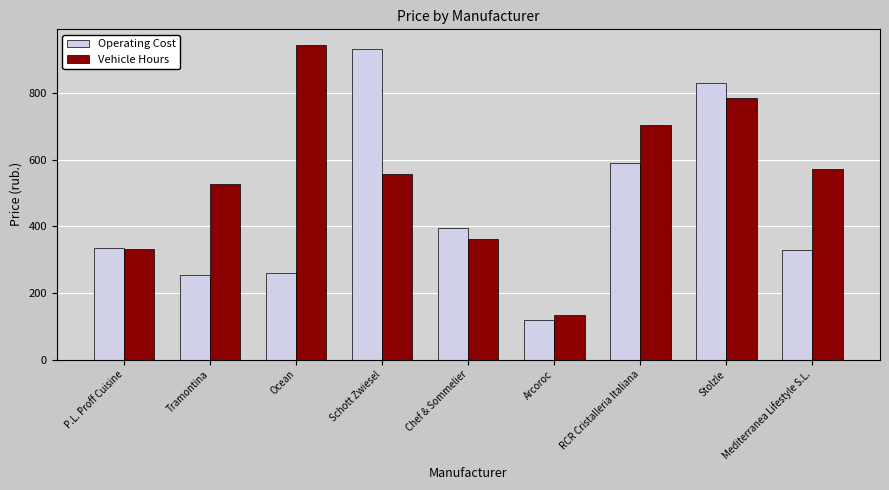

Reading left to right, transcribe all the data shown in this chart.

Operating Cost: 336.0	253.0	260.0	932.0	395.0	118.0	589.0	830.0	330.0
Vehicle Hours: 331.5	526.5	944.0	558.0	363.0	134.0	705.0	784.0	571.0